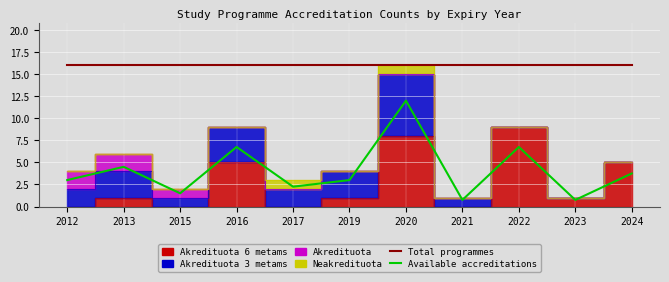

True or false: Available accreditations and Total programmes cross at least once.

False